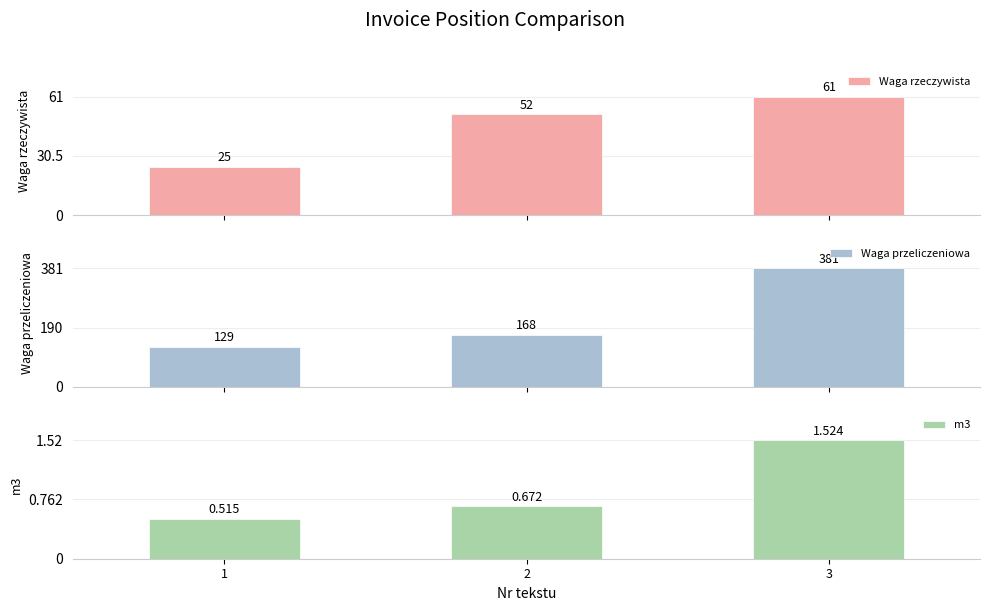

Reading left to right, what are all the values shown in this chart?

Waga rzeczywista: 25.0	52.0	61.0
Waga przeliczeniowa: 129.0	168.0	381.0
m3: 0.5	0.7	1.5